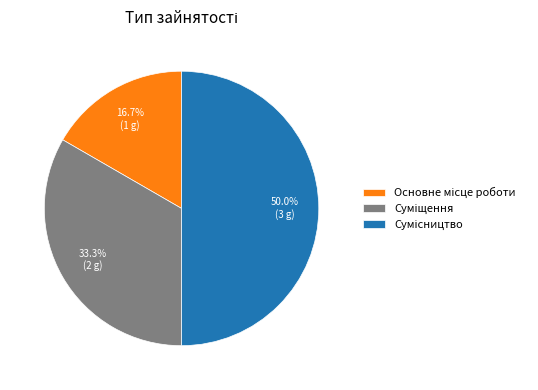

To the nearest percent, what is the difference between the largest and smallest slice percentages?

33%